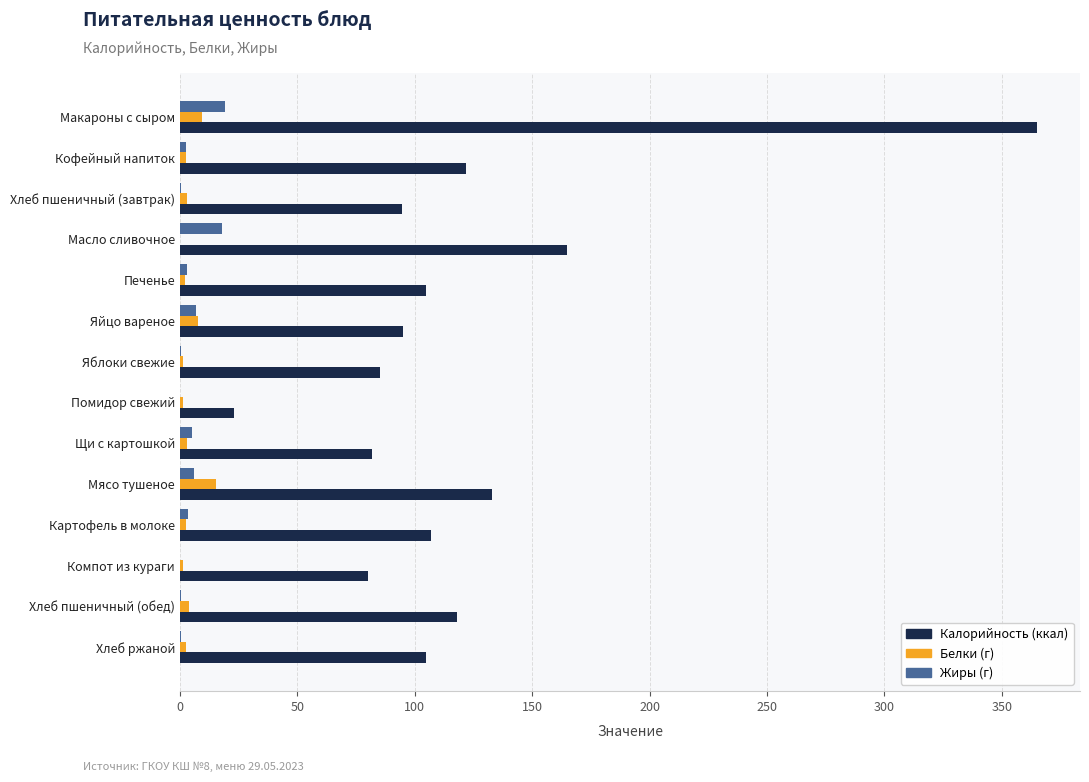

How many series are shown in this chart?

3